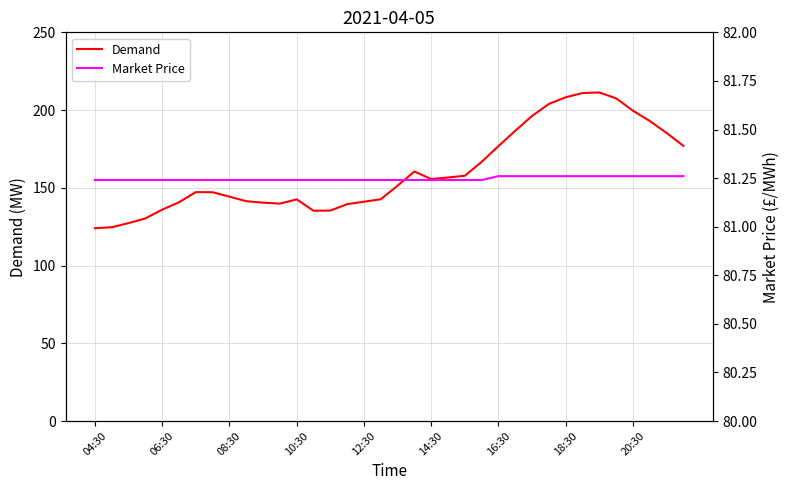

Rank the series by their average value, from highest to lowest.

Demand, Market Price